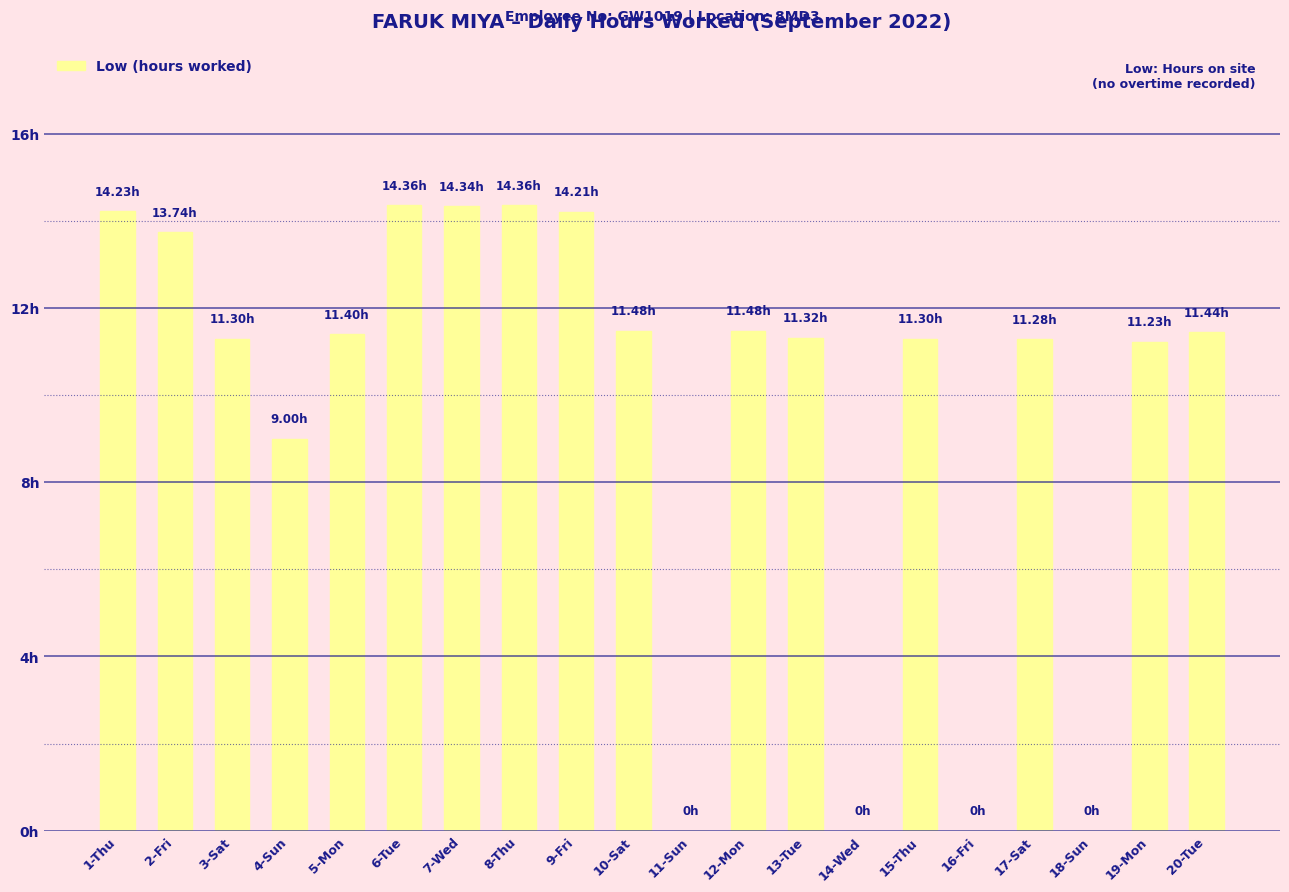

Are the bars horizontal?

No